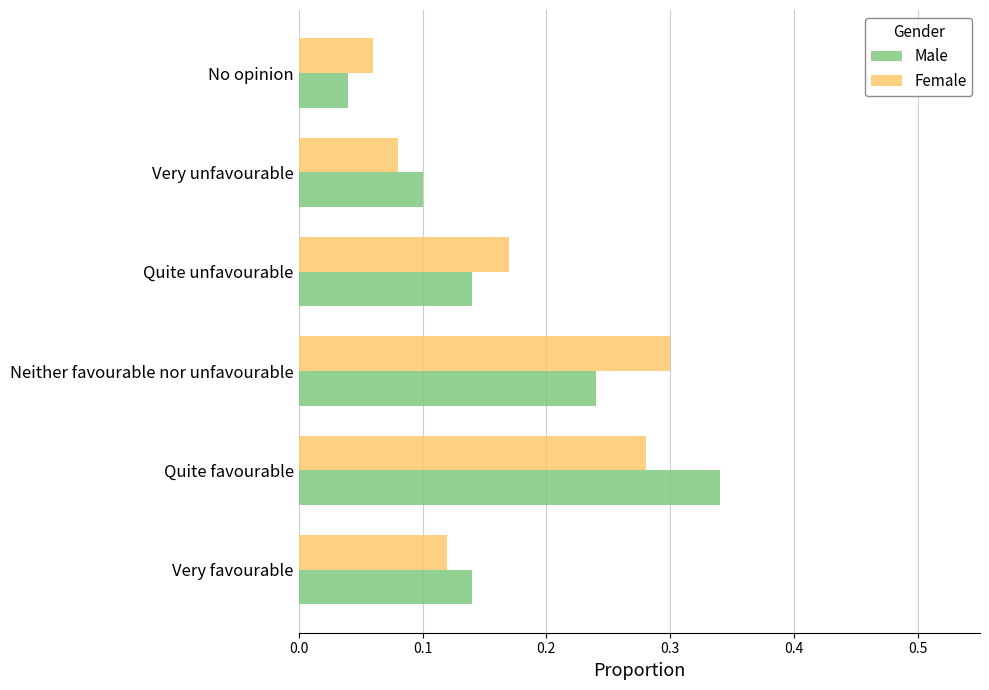

At which label is Male closest to 0?

No opinion